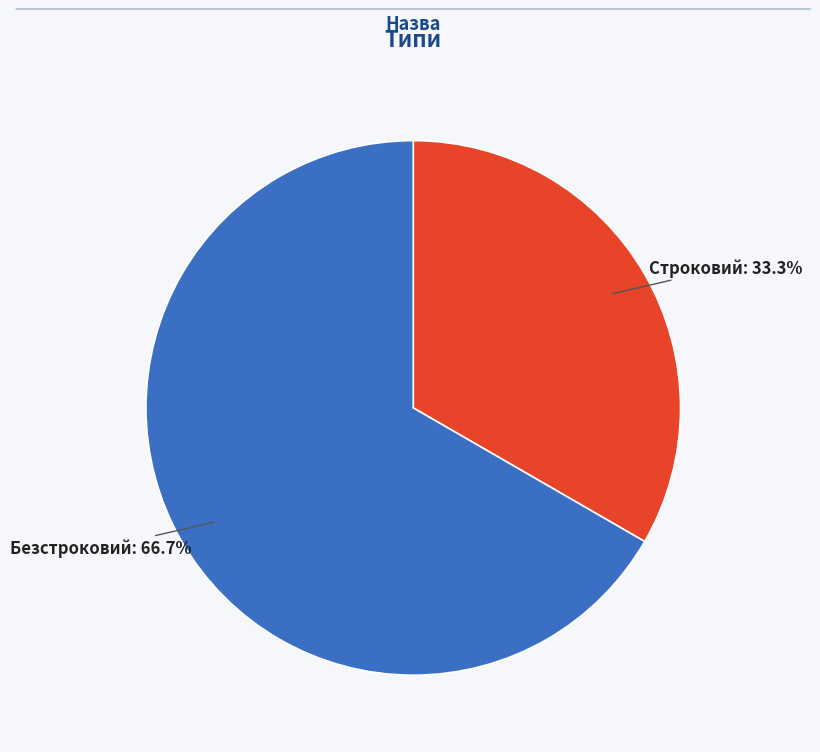

Is there any slice that represents more than half of the pie?

Yes